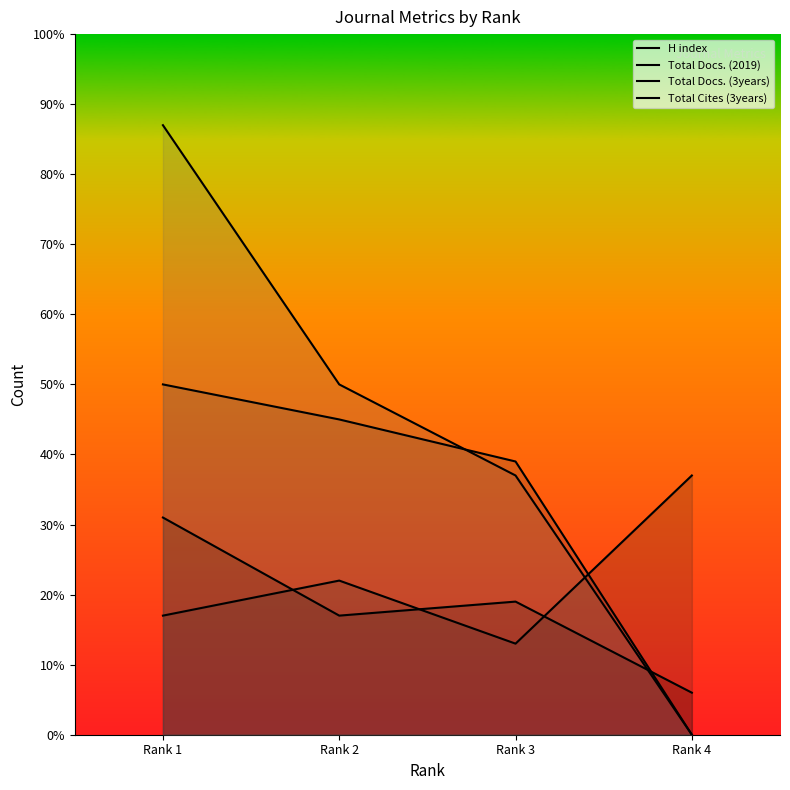

What is the value of the Total Cites (3years) point at the 2nd from the left?

50